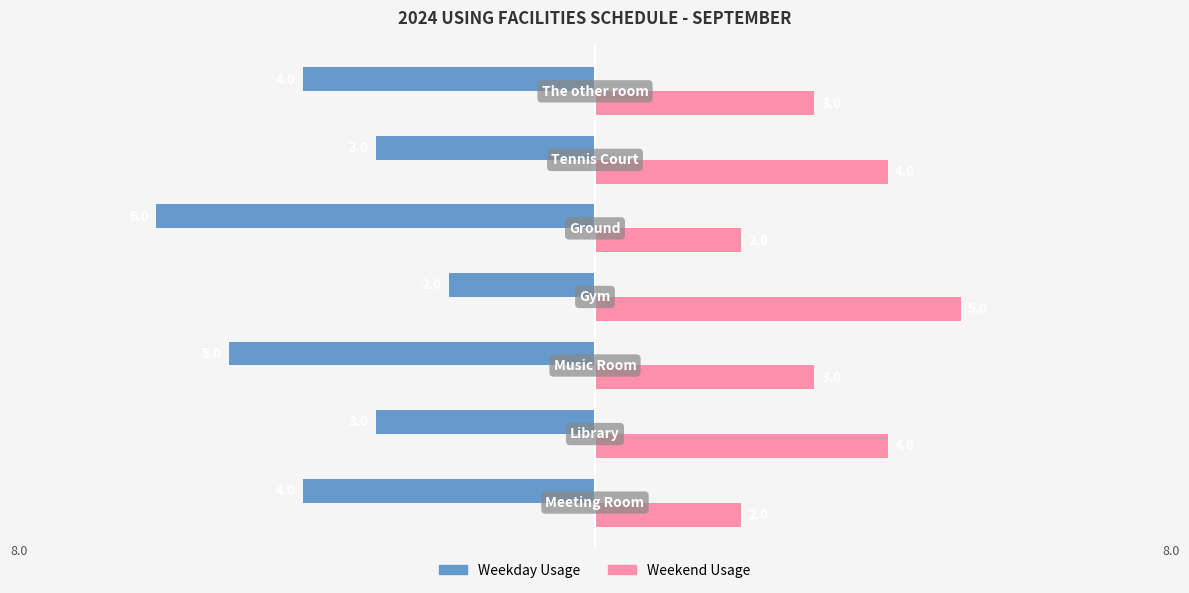

Count the Weekday Usage values in the range -5 to -3.

5